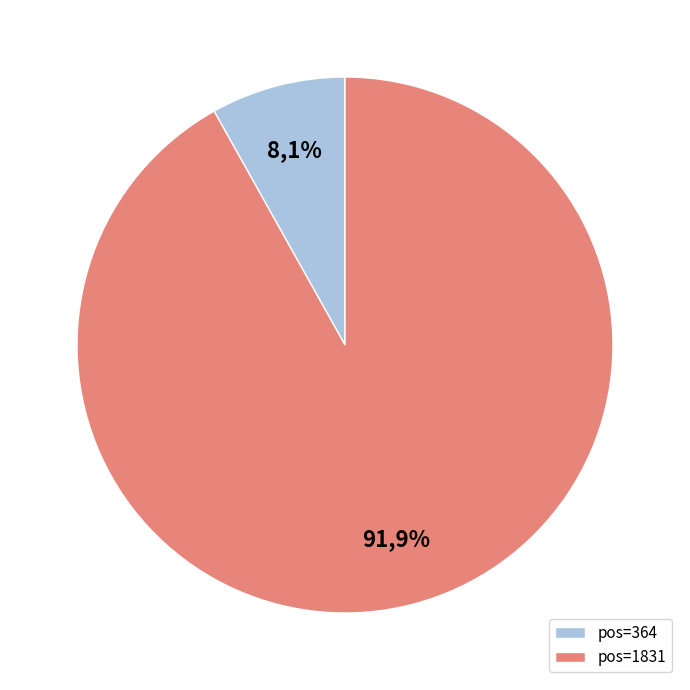

Combined, do 364 and 1831 account for over 50%?

Yes